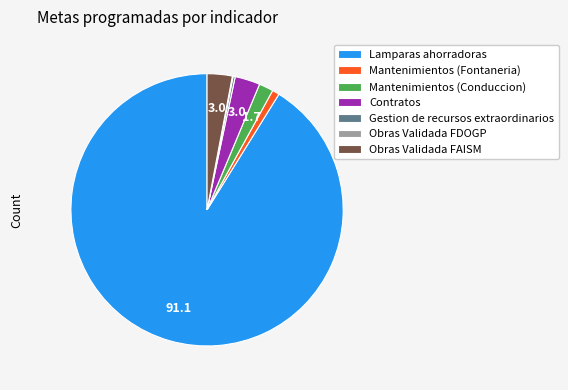

Which slice is the largest?

Lamparas ahorradoras